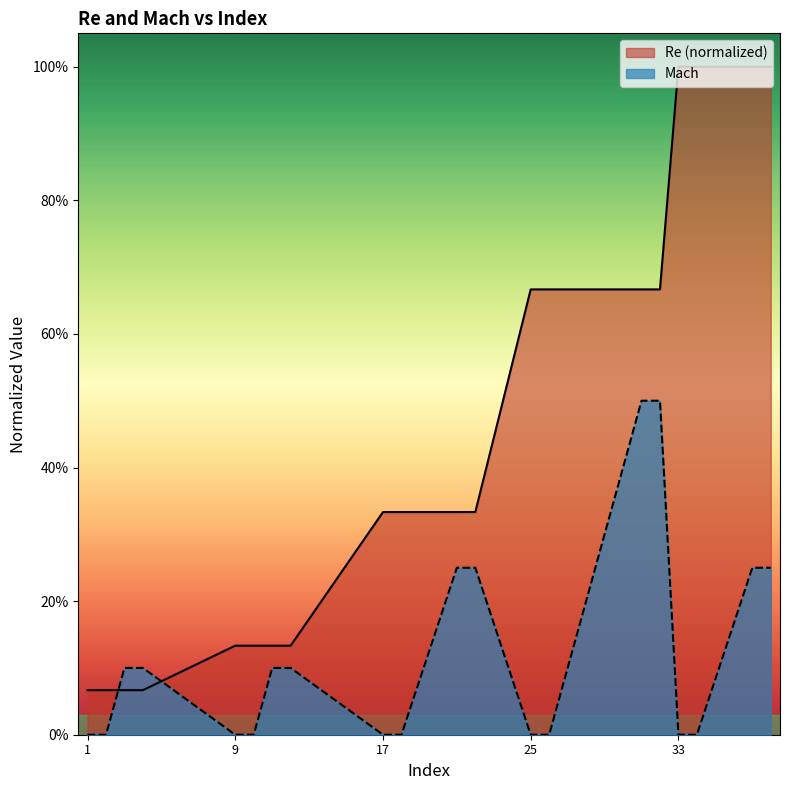

What is the approximate value of Re at 3?

0.1